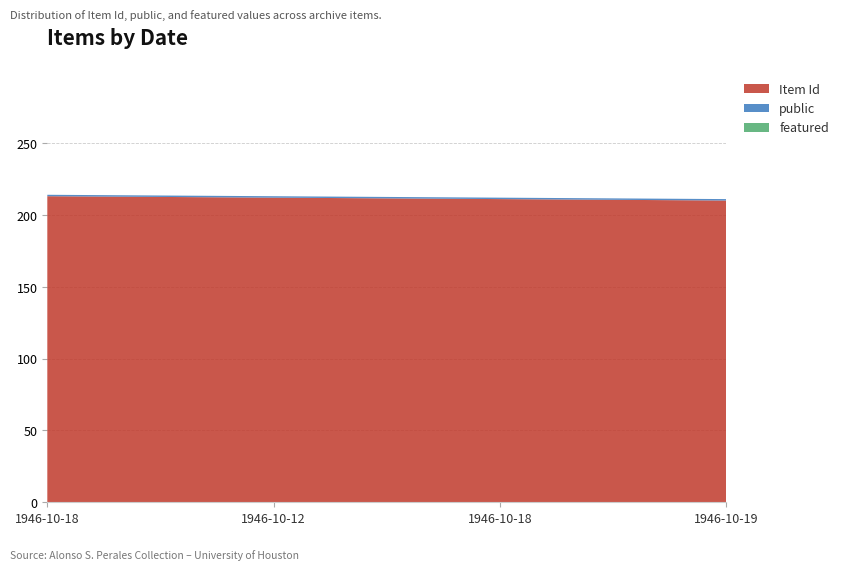

Reading left to right, list all the values displayed in this chart.

Item Id: 1946-10-18=213	1946-10-12=212	1946-10-18=211	1946-10-19=210
public: 1946-10-18=1	1946-10-12=1	1946-10-18=1	1946-10-19=1
featured: 1946-10-18=0	1946-10-12=0	1946-10-18=0	1946-10-19=0